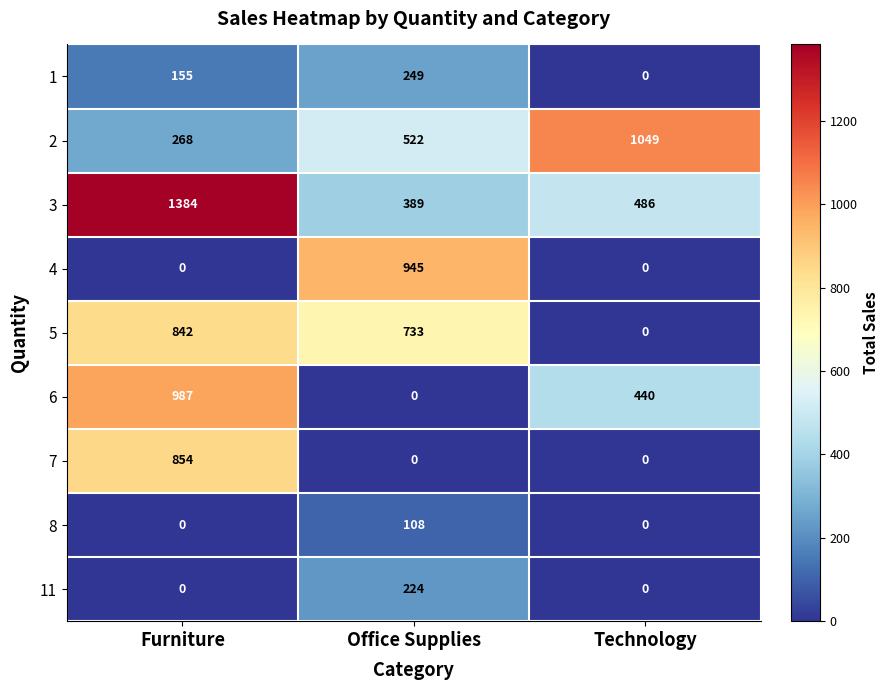

Which series has the widest spread of values?

3